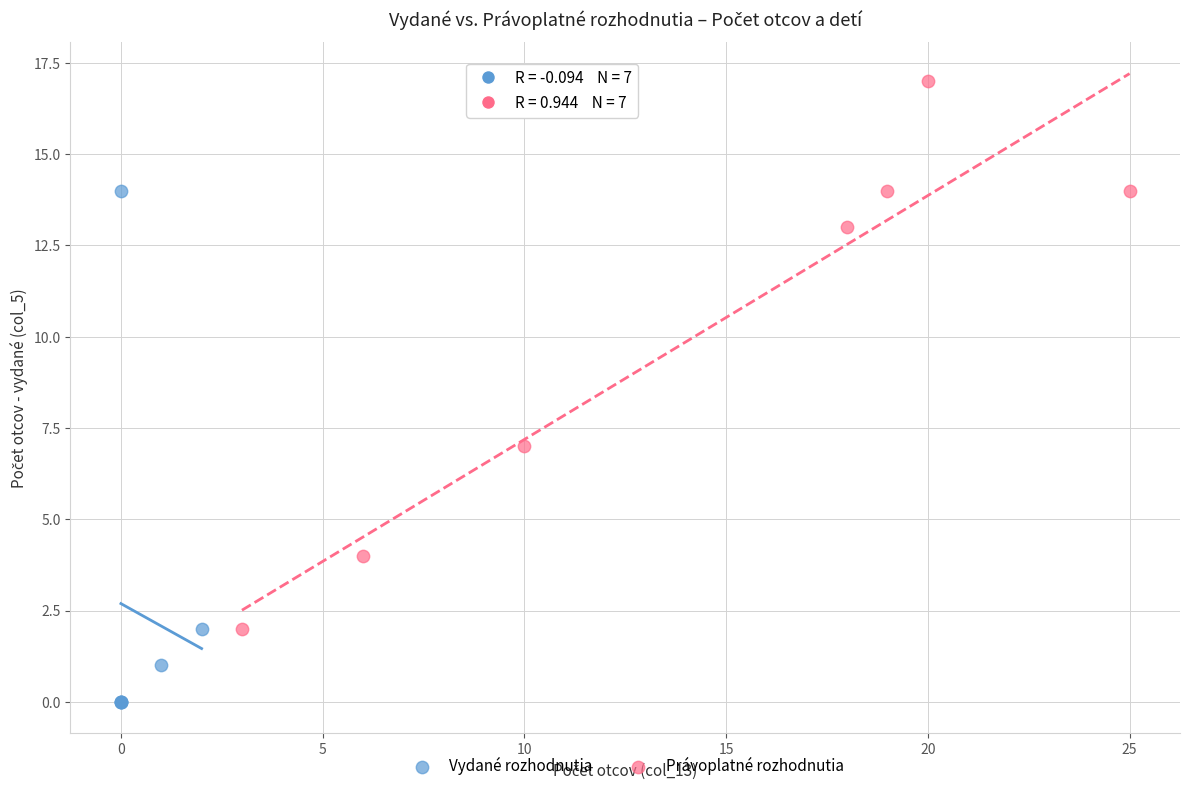

Which series contains the lowest Y value?

Vydané rozhodnutia